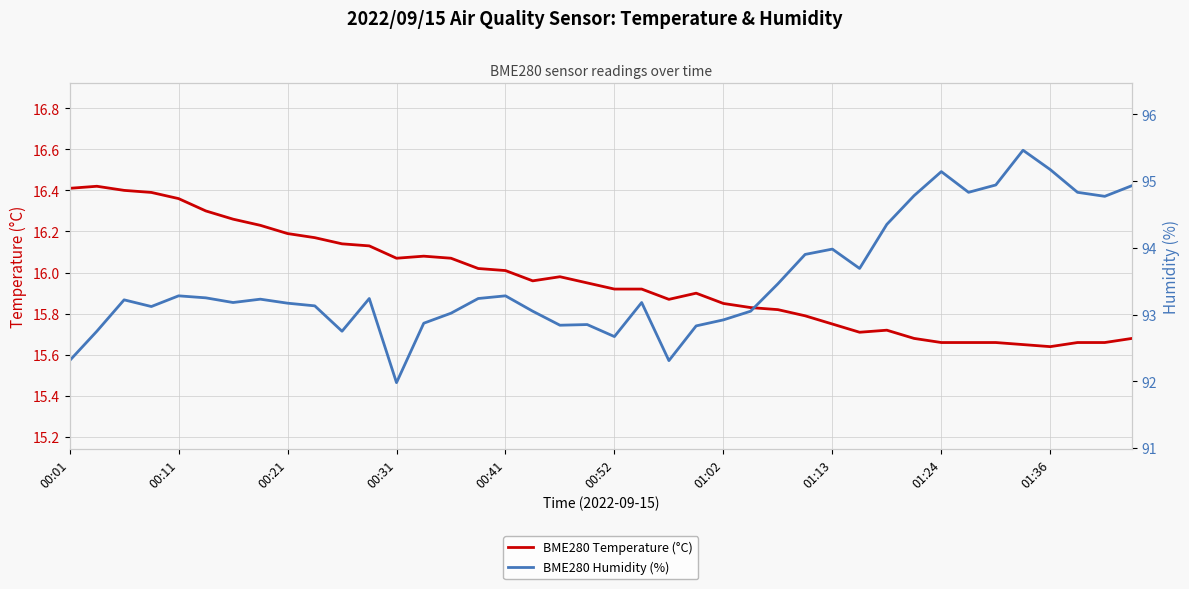

The value of BME280 Temperature (°C) at 00:41 is 11.0. True or false?

False